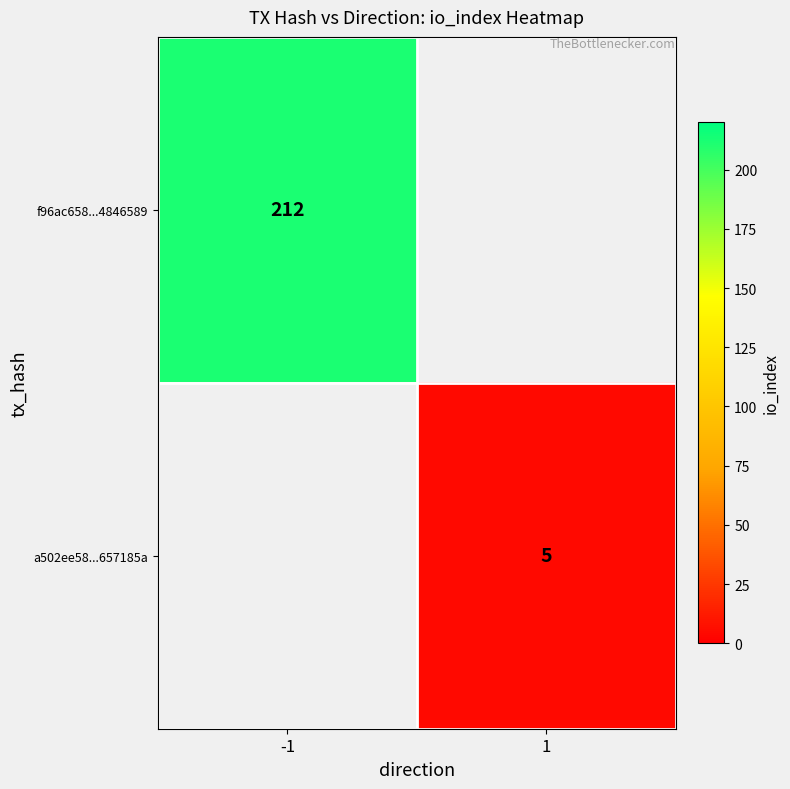

The a502ee58...657185a series shows 6.5 at 1. True or false?

False